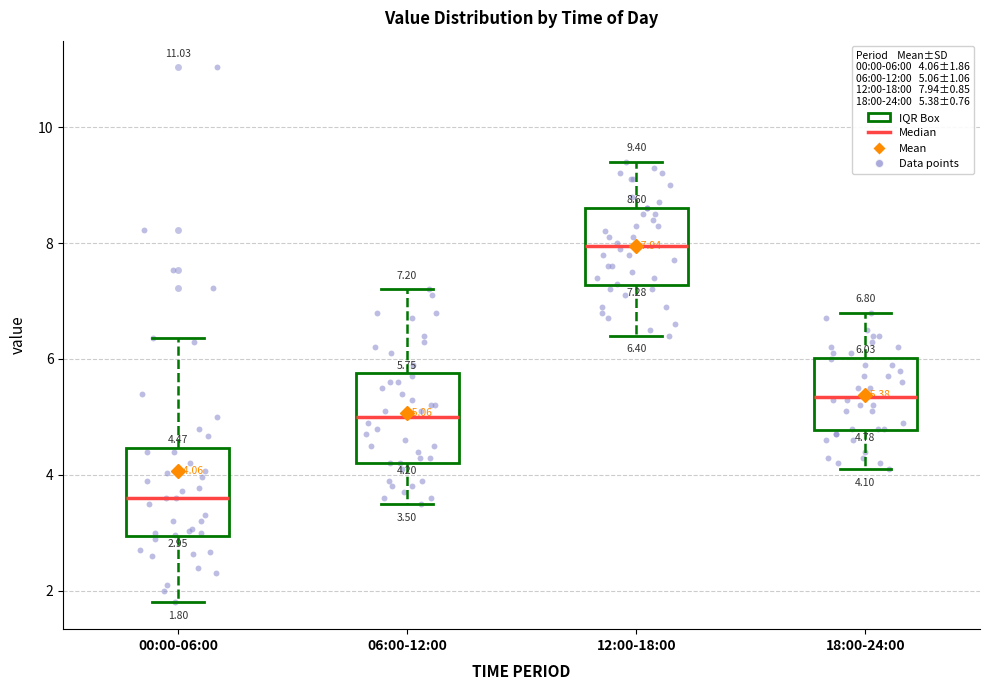

Which box has the lowest median line?

00:00-06:00